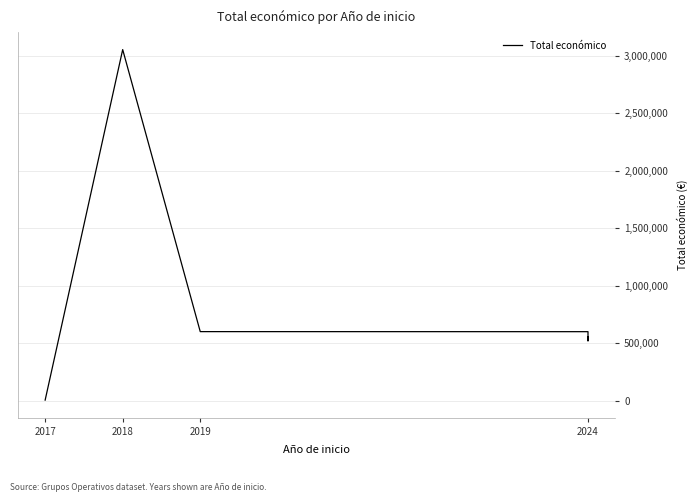

Count the number of data series in this chart.

1